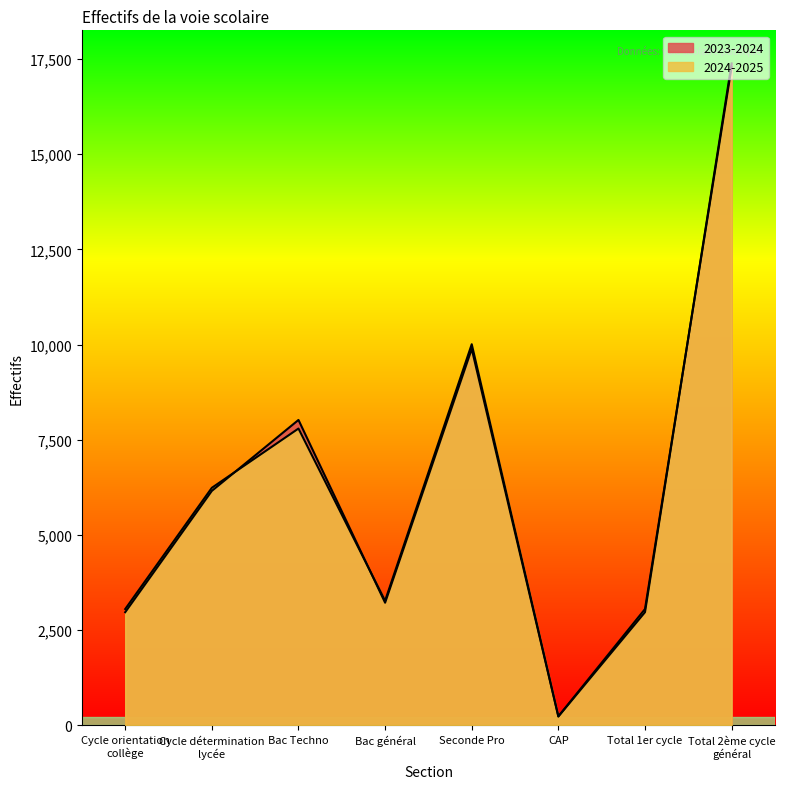

How many values in the 2023-2024 series exceed 6154?

3